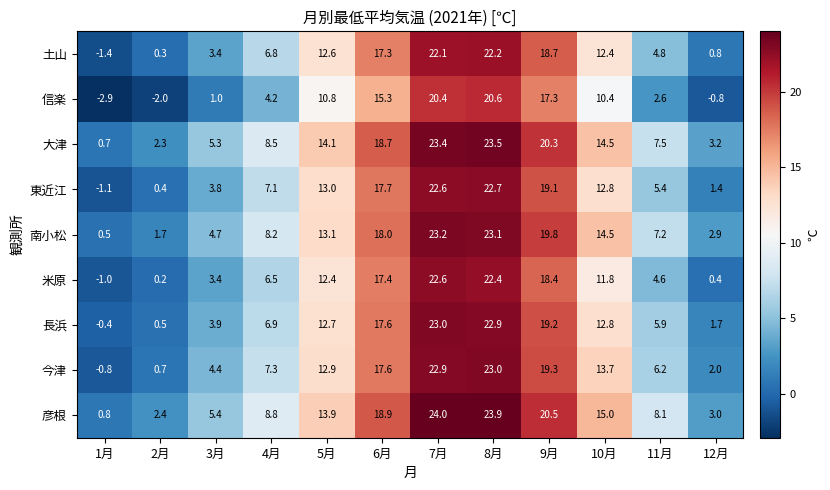

Which label corresponds to the smallest value in the chart?

1月